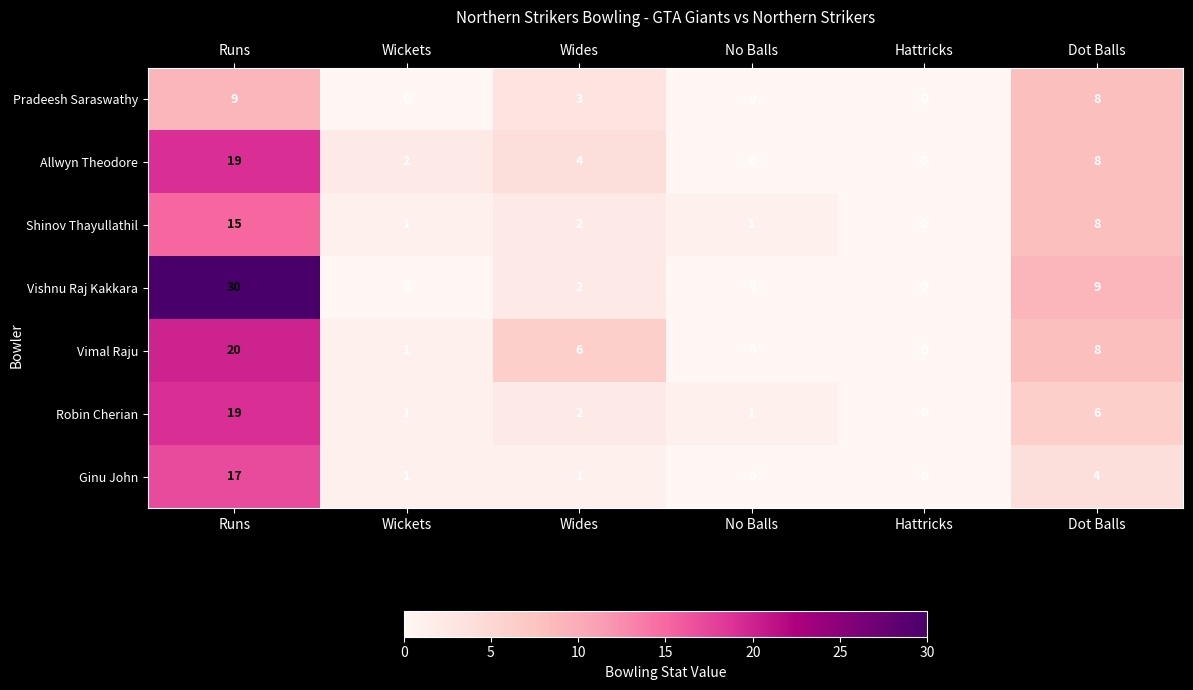

What is the greatest value displayed?

30